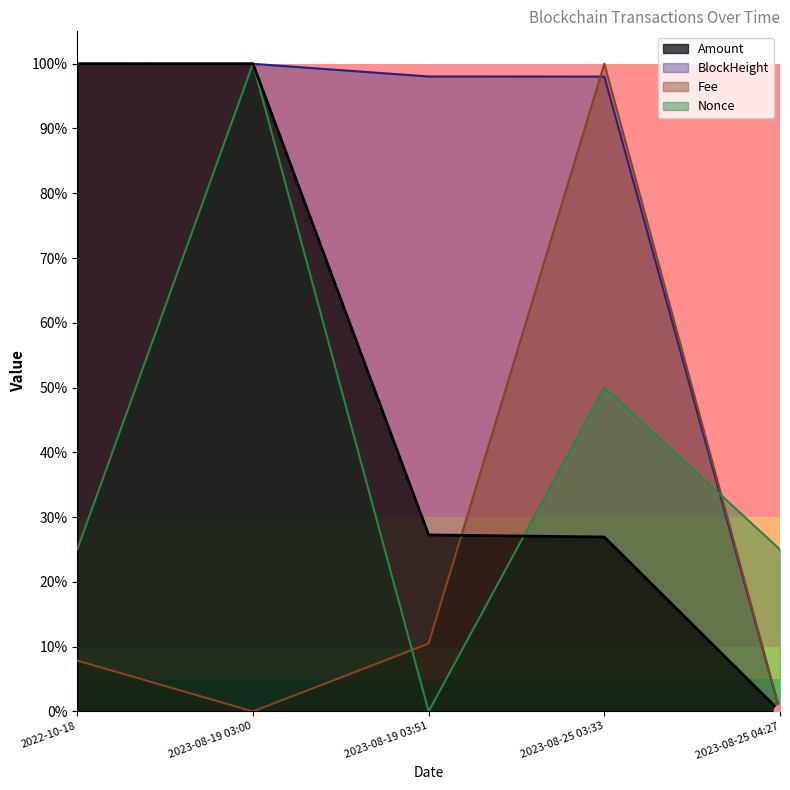

At how many categories does at least one series exceed 0?

5